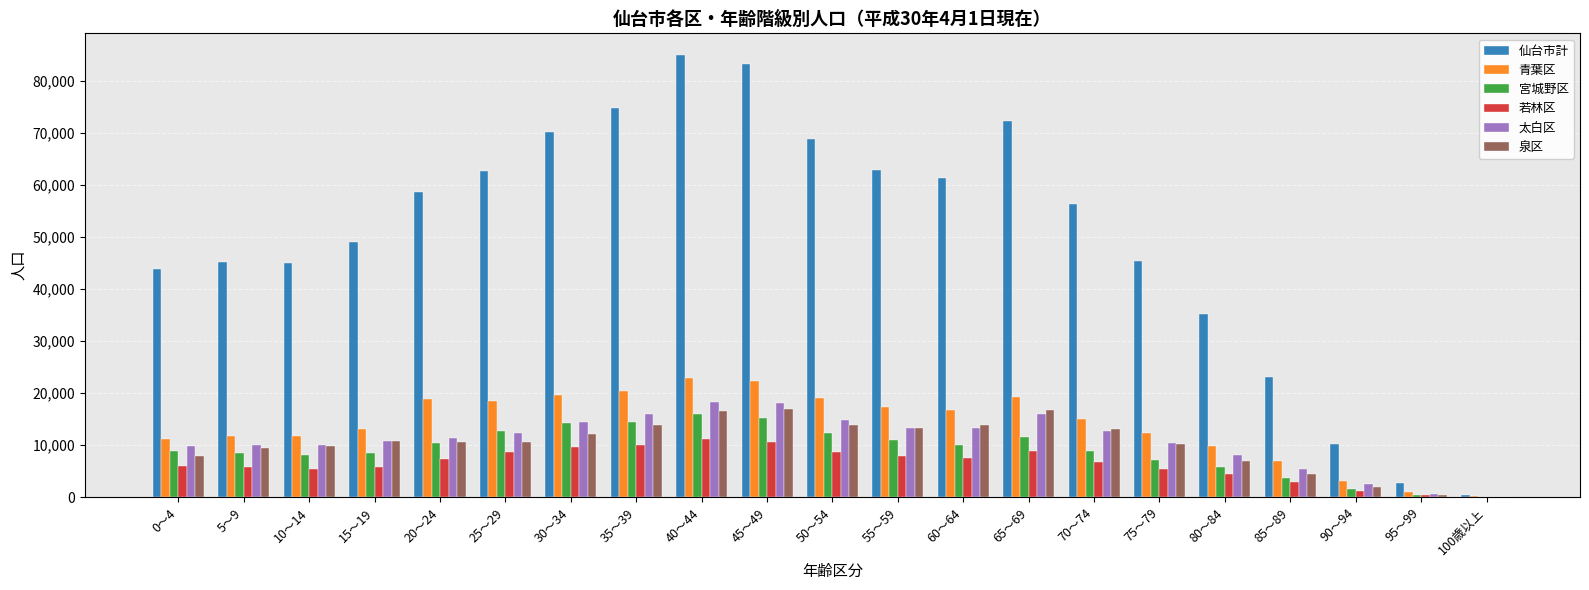

What is the maximum value shown in the chart?

84905